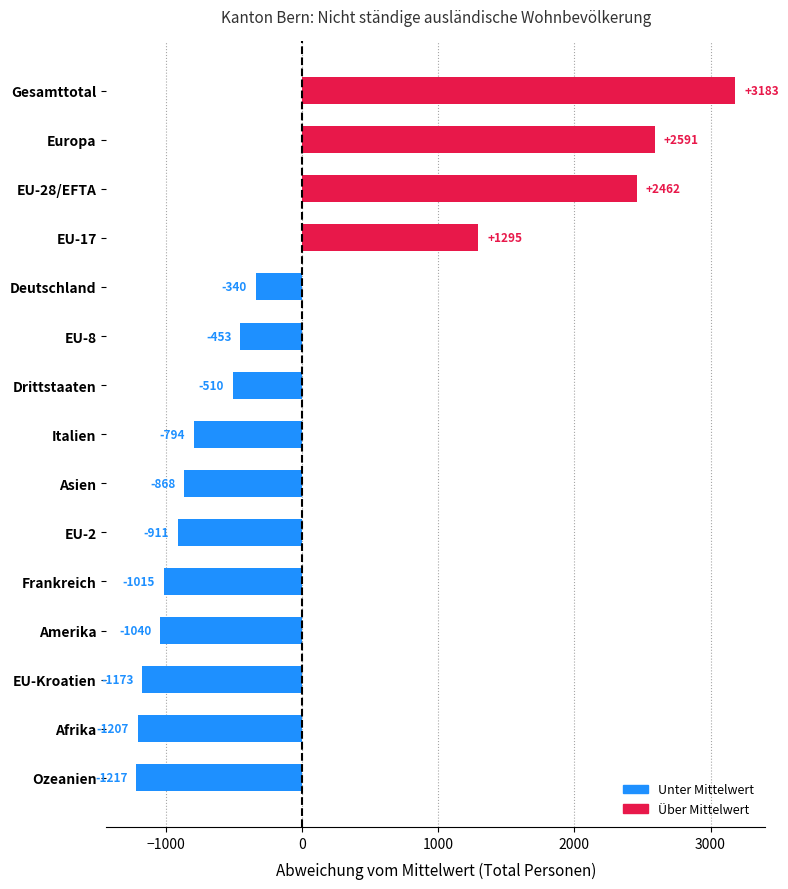

How many values exceed -794?

7